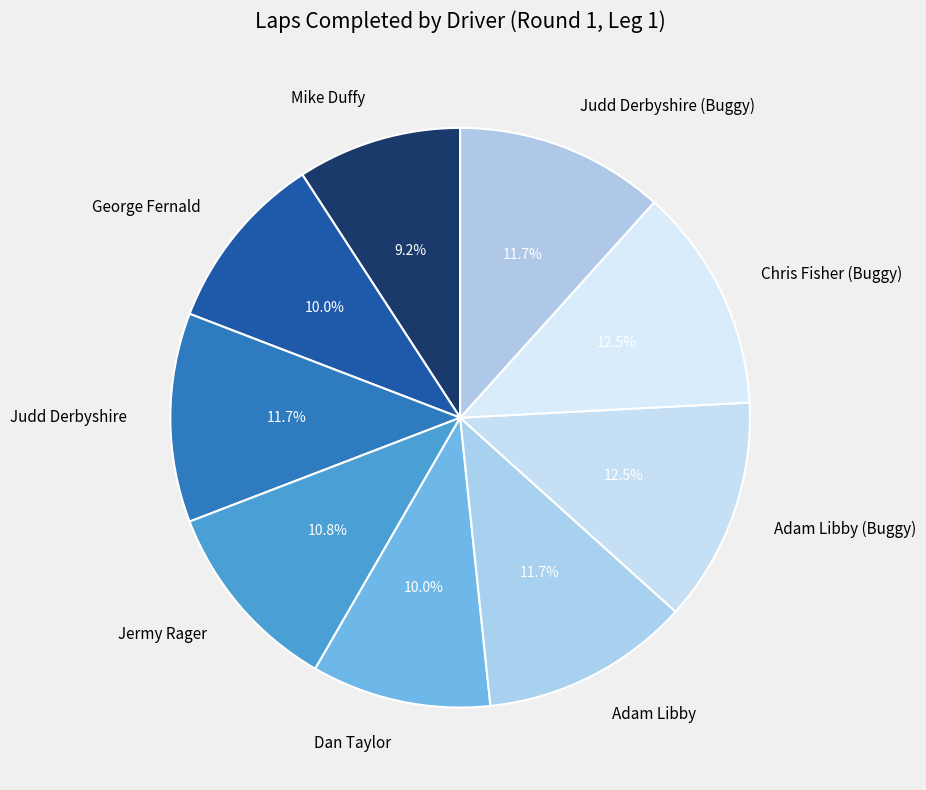

To the nearest percent, what percentage of the pie is Dan Taylor?

10%